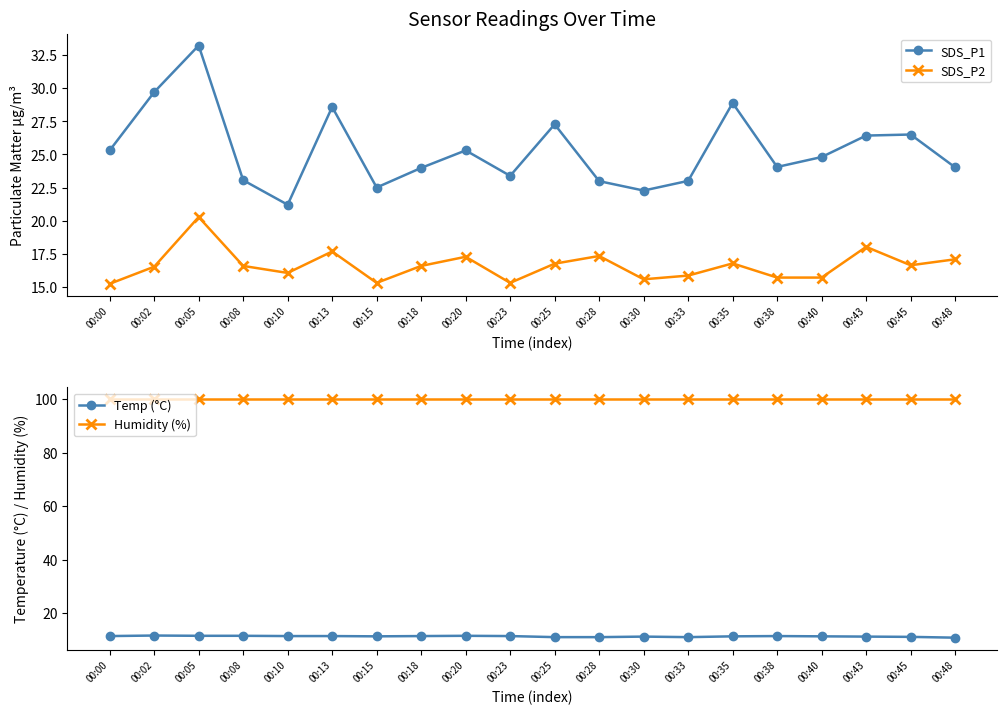

Reading left to right, list all the values displayed in this chart.

SDS_P1: 25.3	29.7	33.2	23.1	21.2	28.6	22.5	24.0	25.3	23.4	27.3	23.0	22.3	23.0	28.9	24.1	24.8	26.4	26.5	24.0
SDS_P2: 15.2	16.5	20.3	16.6	16.1	17.7	15.3	16.6	17.3	15.3	16.8	17.3	15.6	15.8	16.8	15.7	15.7	18.0	16.6	17.1
Temp (°C): 11.4	11.6	11.5	11.5	11.4	11.4	11.3	11.4	11.5	11.4	11.0	11.0	11.2	11.0	11.3	11.4	11.3	11.2	11.1	10.8
Humidity (%): 99.9	99.9	99.9	99.9	99.9	99.9	99.9	99.9	99.9	99.9	99.9	99.9	99.9	99.9	99.9	99.9	99.9	99.9	99.9	99.9